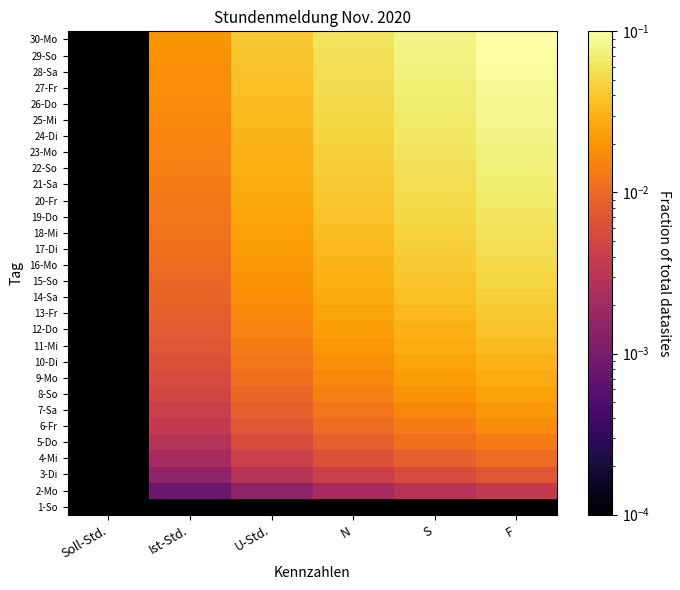

Reading right to left, extract all data points from this chart.

1-So: F=0.0	S=0.0	N=0.0	U-Std.=0.0	Ist-Std.=0.0	Soll-Std.=0.0
2-Mo: F=0.0	S=0.0	N=0.0	U-Std.=0.0	Ist-Std.=0.0	Soll-Std.=0.0
3-Di: F=0.0	S=0.0	N=0.0	U-Std.=0.0	Ist-Std.=0.0	Soll-Std.=0.0
4-Mi: F=0.0	S=0.0	N=0.0	U-Std.=0.0	Ist-Std.=0.0	Soll-Std.=0.0
5-Do: F=0.0	S=0.0	N=0.0	U-Std.=0.0	Ist-Std.=0.0	Soll-Std.=0.0
6-Fr: F=0.0	S=0.0	N=0.0	U-Std.=0.0	Ist-Std.=0.0	Soll-Std.=0.0
7-Sa: F=0.0	S=0.0	N=0.0	U-Std.=0.0	Ist-Std.=0.0	Soll-Std.=0.0
8-So: F=0.0	S=0.0	N=0.0	U-Std.=0.0	Ist-Std.=0.0	Soll-Std.=0.0
9-Mo: F=0.0	S=0.0	N=0.0	U-Std.=0.0	Ist-Std.=0.0	Soll-Std.=0.0
10-Di: F=0.0	S=0.0	N=0.0	U-Std.=0.0	Ist-Std.=0.0	Soll-Std.=0.0
11-Mi: F=0.0	S=0.0	N=0.0	U-Std.=0.0	Ist-Std.=0.0	Soll-Std.=0.0
12-Do: F=0.0	S=0.0	N=0.0	U-Std.=0.0	Ist-Std.=0.0	Soll-Std.=0.0
13-Fr: F=0.0	S=0.0	N=0.0	U-Std.=0.0	Ist-Std.=0.0	Soll-Std.=0.0
14-Sa: F=0.0	S=0.0	N=0.0	U-Std.=0.0	Ist-Std.=0.0	Soll-Std.=0.0
15-So: F=0.0	S=0.0	N=0.0	U-Std.=0.0	Ist-Std.=0.0	Soll-Std.=0.0
16-Mo: F=0.1	S=0.0	N=0.0	U-Std.=0.0	Ist-Std.=0.0	Soll-Std.=0.0
17-Di: F=0.1	S=0.0	N=0.0	U-Std.=0.0	Ist-Std.=0.0	Soll-Std.=0.0
18-Mi: F=0.1	S=0.0	N=0.0	U-Std.=0.0	Ist-Std.=0.0	Soll-Std.=0.0
19-Do: F=0.1	S=0.0	N=0.0	U-Std.=0.0	Ist-Std.=0.0	Soll-Std.=0.0
20-Fr: F=0.1	S=0.1	N=0.0	U-Std.=0.0	Ist-Std.=0.0	Soll-Std.=0.0
21-Sa: F=0.1	S=0.1	N=0.0	U-Std.=0.0	Ist-Std.=0.0	Soll-Std.=0.0
22-So: F=0.1	S=0.1	N=0.0	U-Std.=0.0	Ist-Std.=0.0	Soll-Std.=0.0
23-Mo: F=0.1	S=0.1	N=0.0	U-Std.=0.0	Ist-Std.=0.0	Soll-Std.=0.0
24-Di: F=0.1	S=0.1	N=0.0	U-Std.=0.0	Ist-Std.=0.0	Soll-Std.=0.0
25-Mi: F=0.1	S=0.1	N=0.0	U-Std.=0.0	Ist-Std.=0.0	Soll-Std.=0.0
26-Do: F=0.1	S=0.1	N=0.1	U-Std.=0.0	Ist-Std.=0.0	Soll-Std.=0.0
27-Fr: F=0.1	S=0.1	N=0.1	U-Std.=0.0	Ist-Std.=0.0	Soll-Std.=0.0
28-Sa: F=0.1	S=0.1	N=0.1	U-Std.=0.0	Ist-Std.=0.0	Soll-Std.=0.0
29-So: F=0.1	S=0.1	N=0.1	U-Std.=0.0	Ist-Std.=0.0	Soll-Std.=0.0
30-Mo: F=0.1	S=0.1	N=0.1	U-Std.=0.0	Ist-Std.=0.0	Soll-Std.=0.0